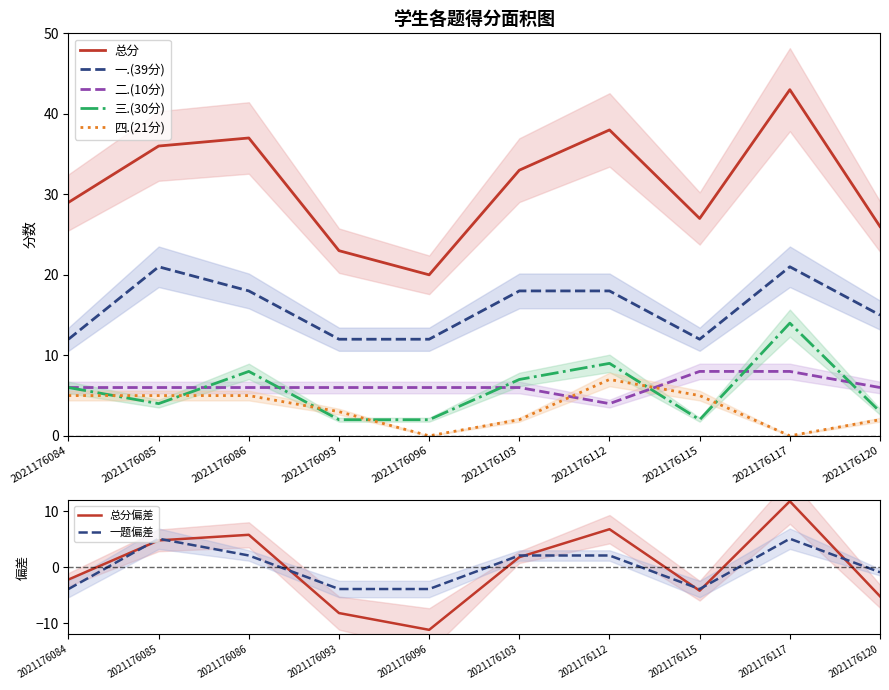

Which category has the highest value across all series?

2021176117